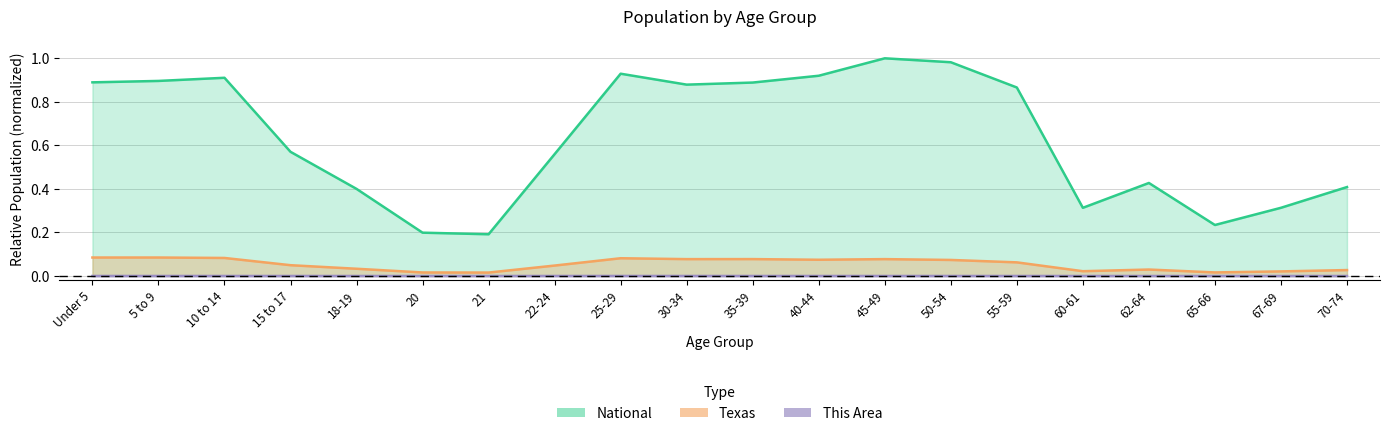

The National series shows 1.4 at 40-44. True or false?

False